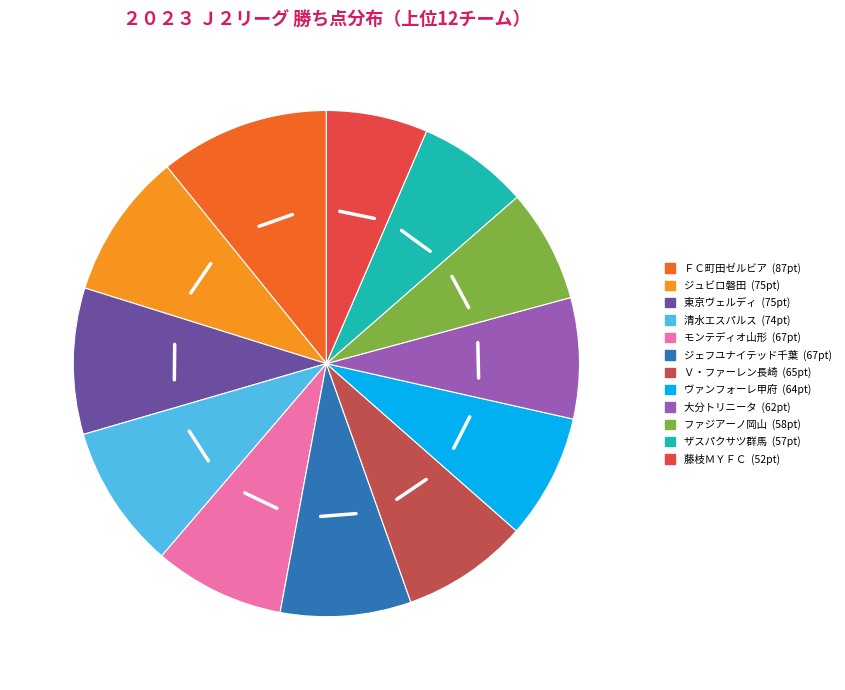

What is the ratio of the value at Ｖ・ファーレン長崎 to the value at ジュビロ磐田?

0.9